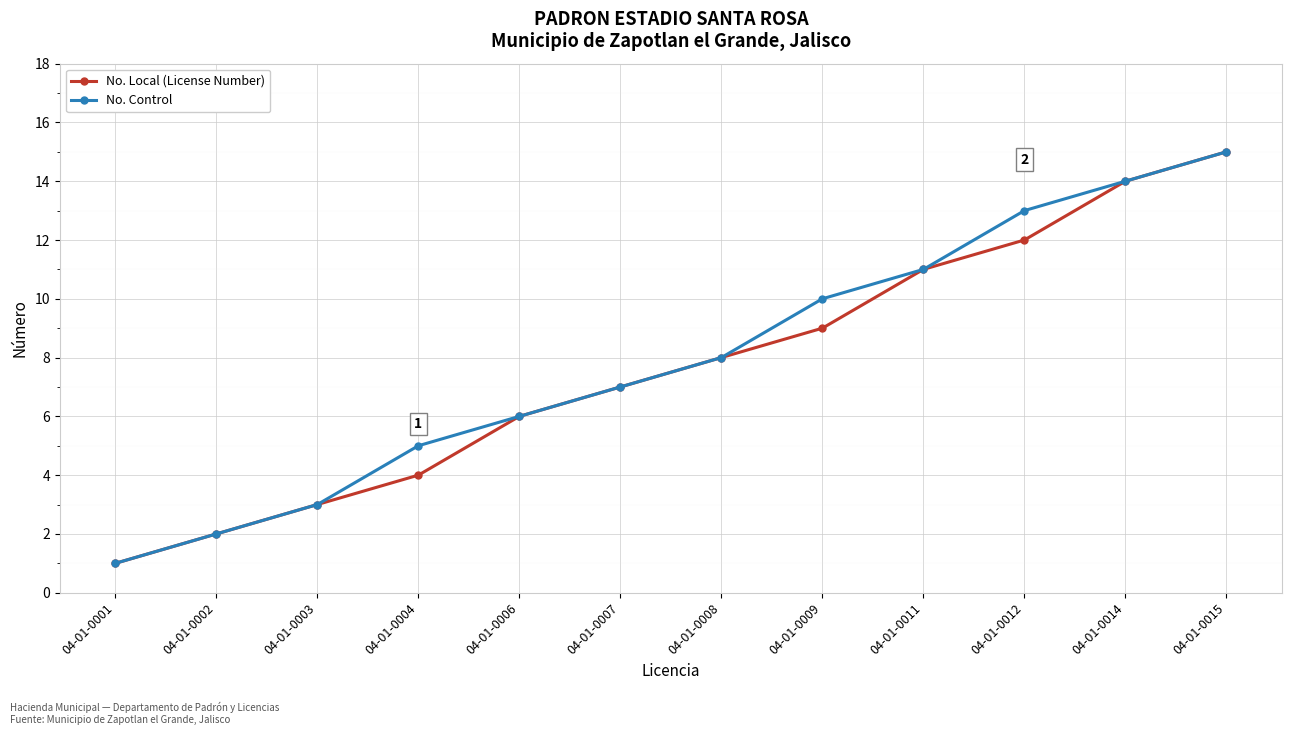

Where is No. Control nearest to the value 8?

04-01-0008